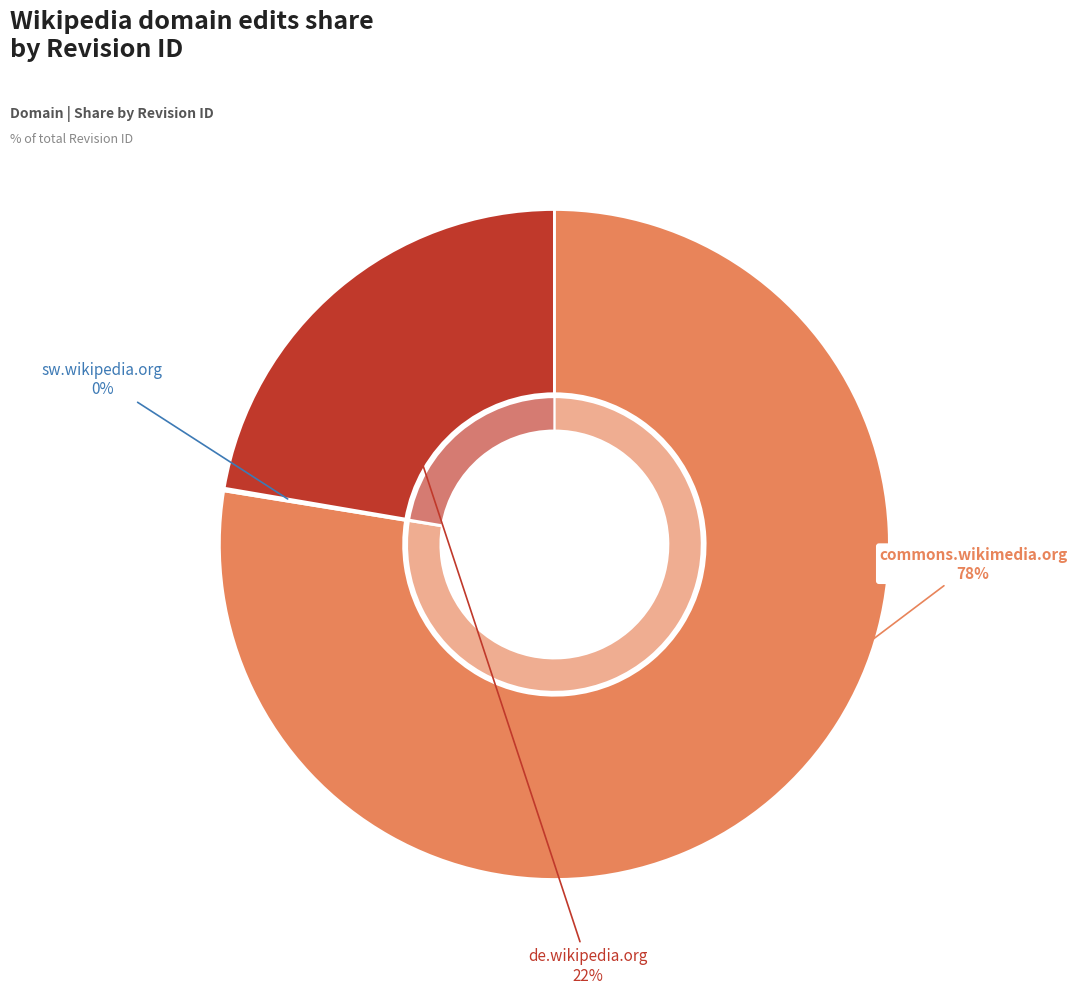

True or false: sw.wikipedia.org accounts for 0% of the total.

True